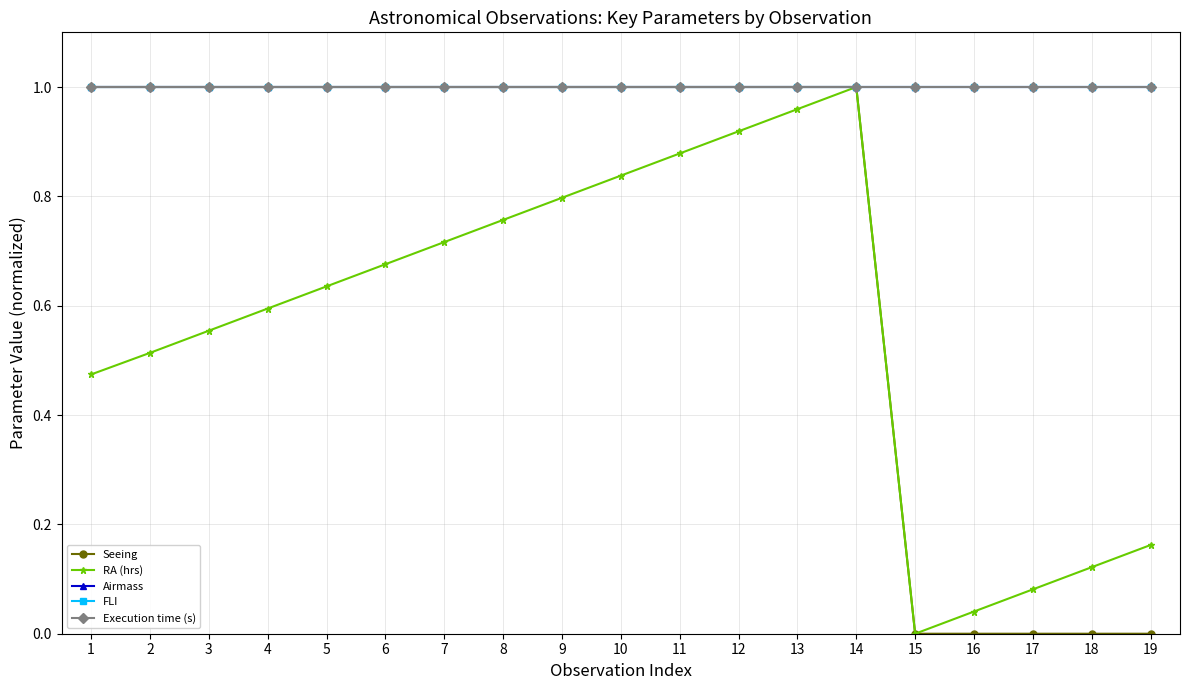

Does the chart have visible grid lines?

Yes